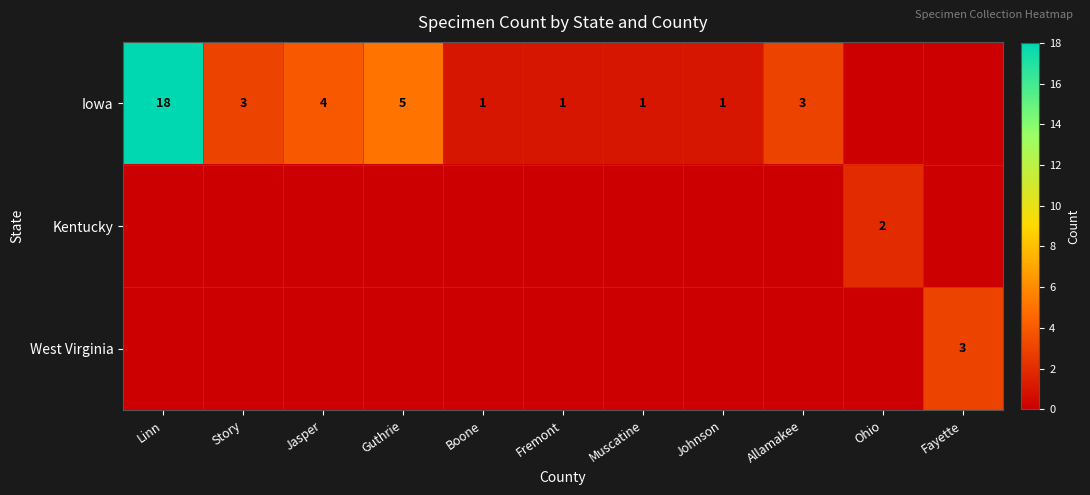

Is it true that Iowa equals 3 at Allamakee?

True